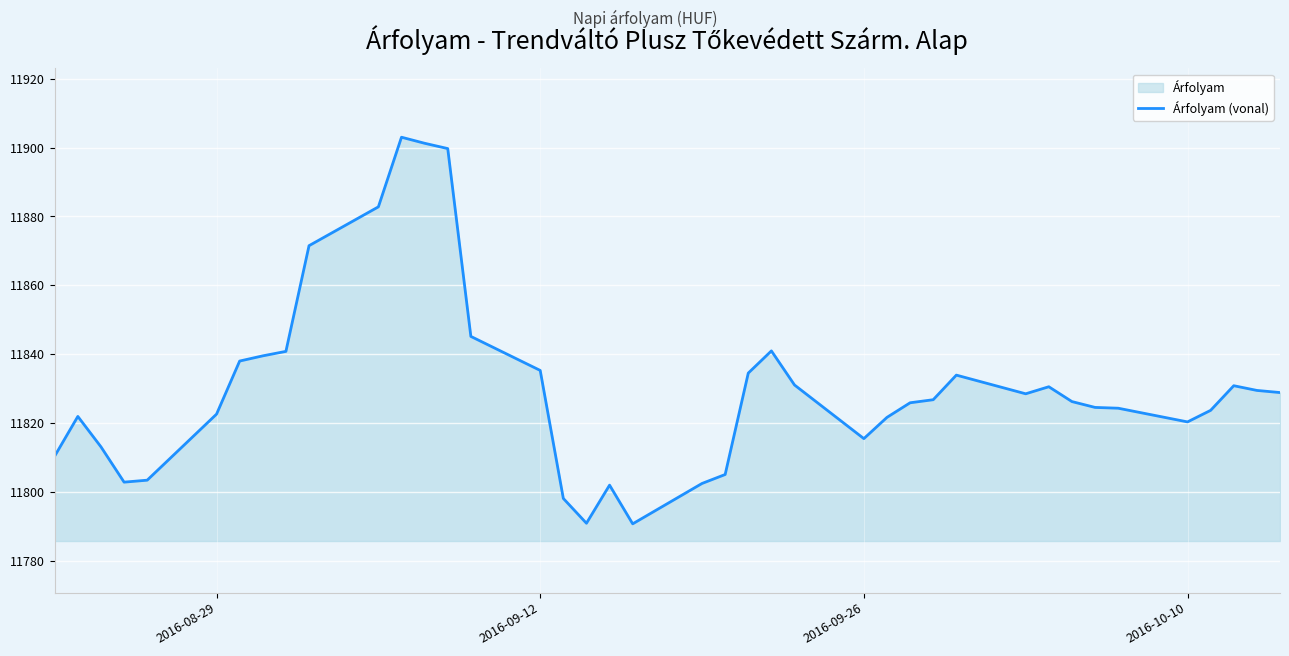

Read the value at 2016-09-26.

11815.4